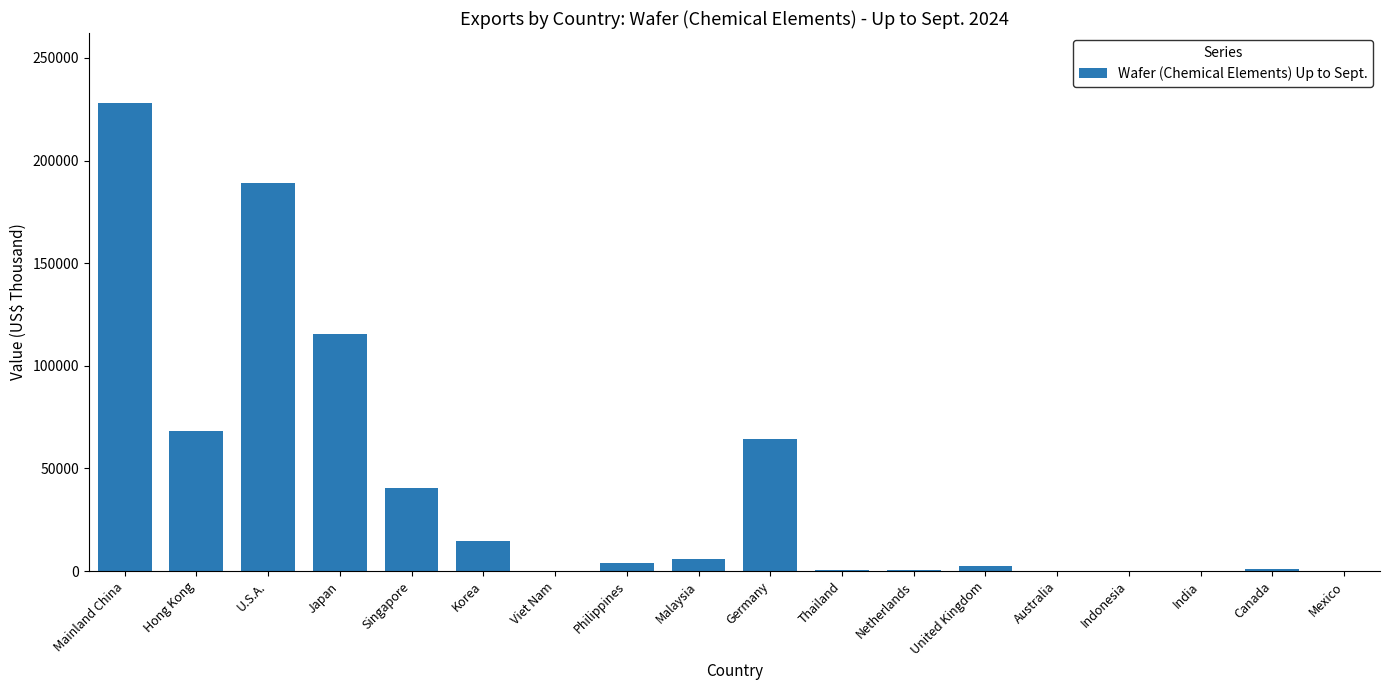

Which category has the highest value across all series?

Mainland China